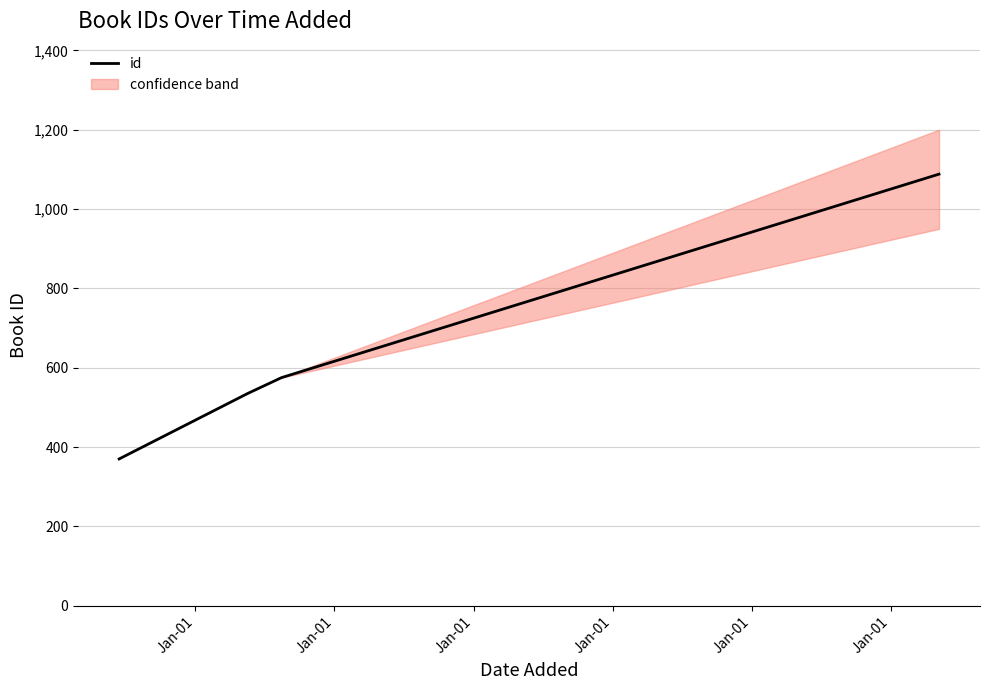

How many series are shown in this chart?

1